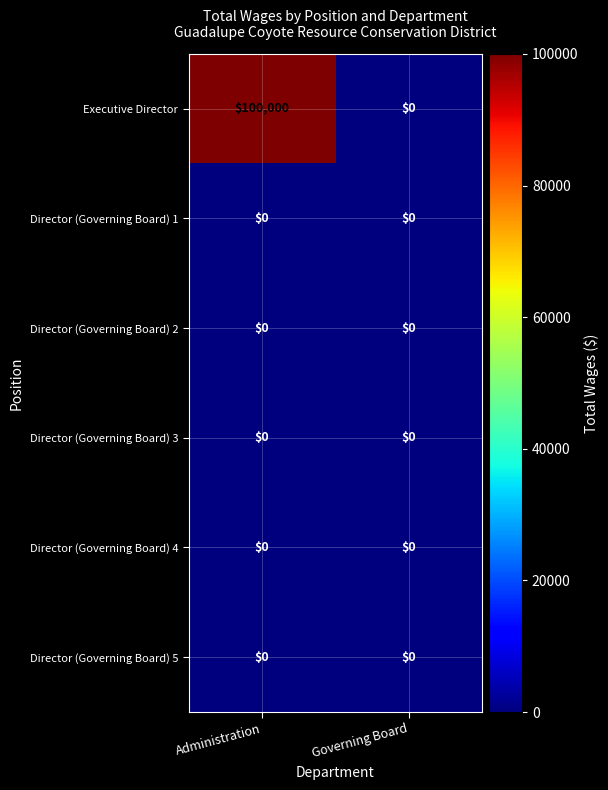

At which category is the sum across all series the highest?

Administration